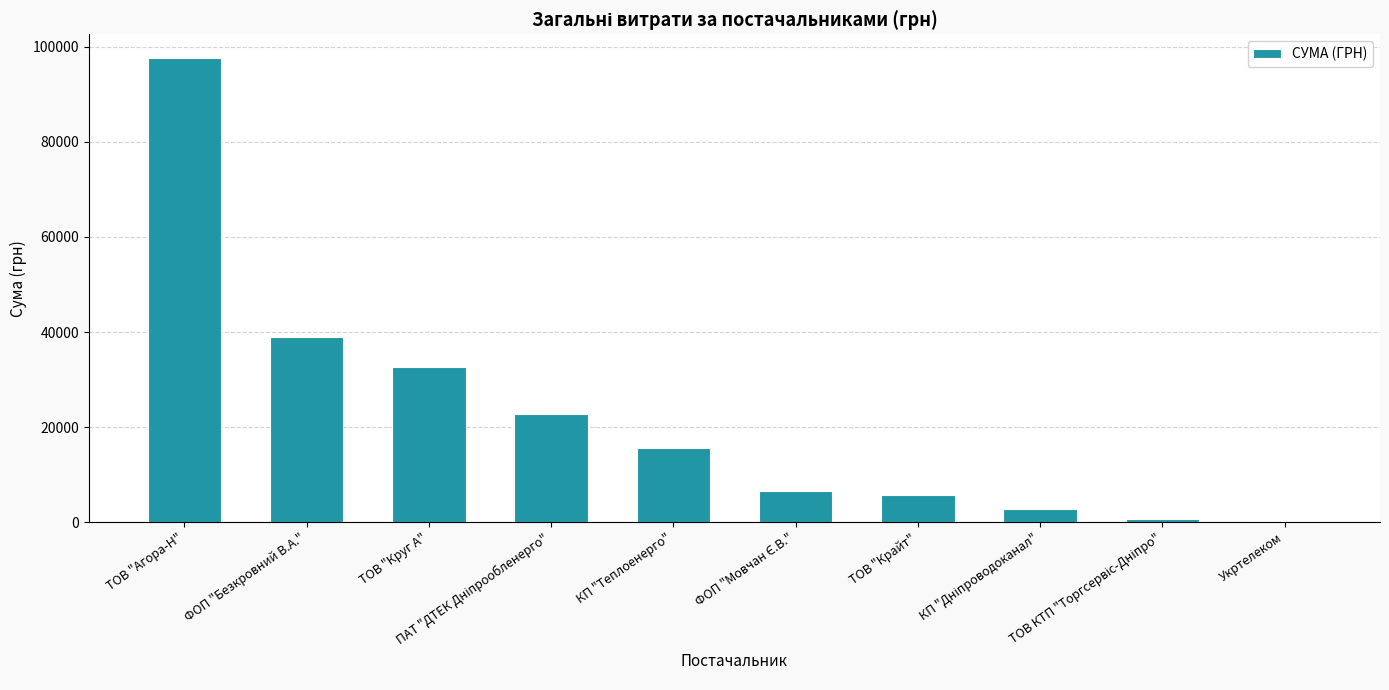

What is the greatest value displayed?

97752.4